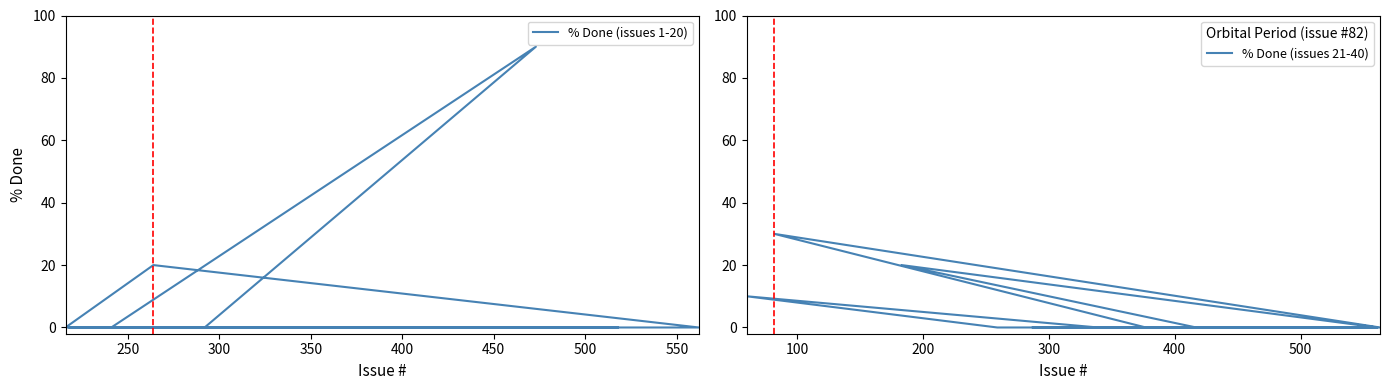

How many intersections are there between % Done (issues 1-20) and % Done (issues 21-40)?

1